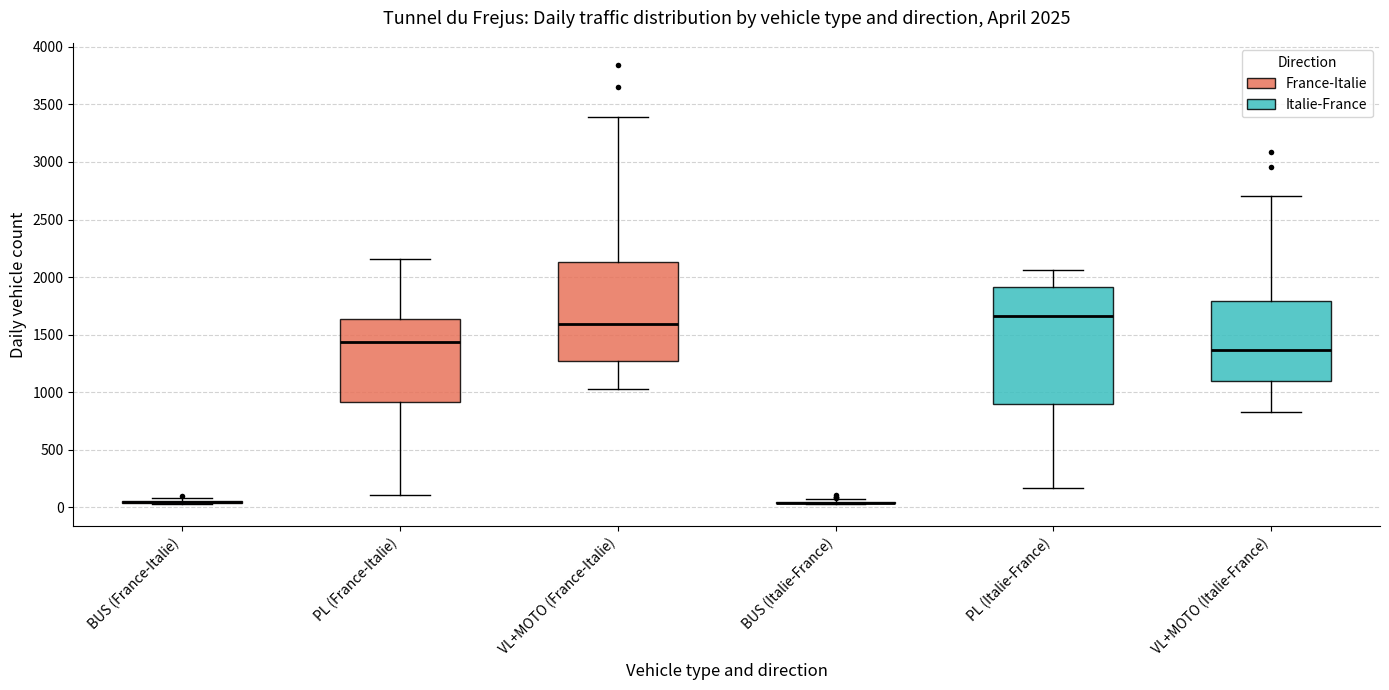

Which box is the tallest, from its lower edge to its upper edge?

PL (Italie-France)